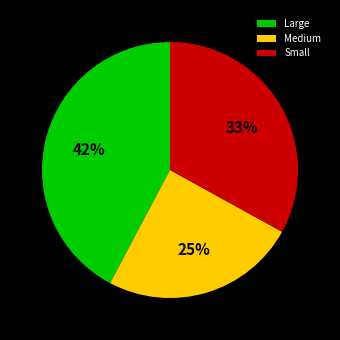

Is there any slice that represents more than half of the pie?

No